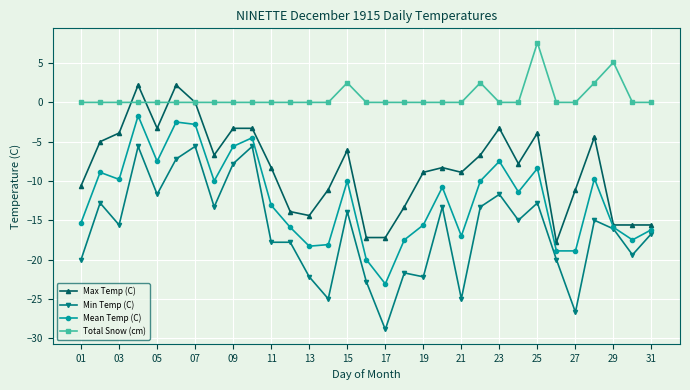

True or false: Mean Temp (C) and Total Snow (cm) cross at least once.

False